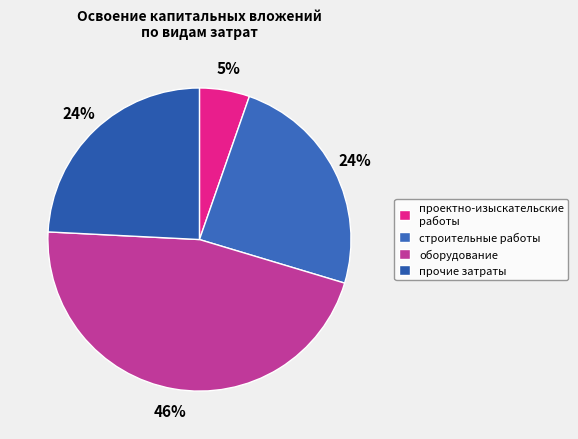

What percentage is the проектно-изыскательские работы slice, to the nearest percent?

5%